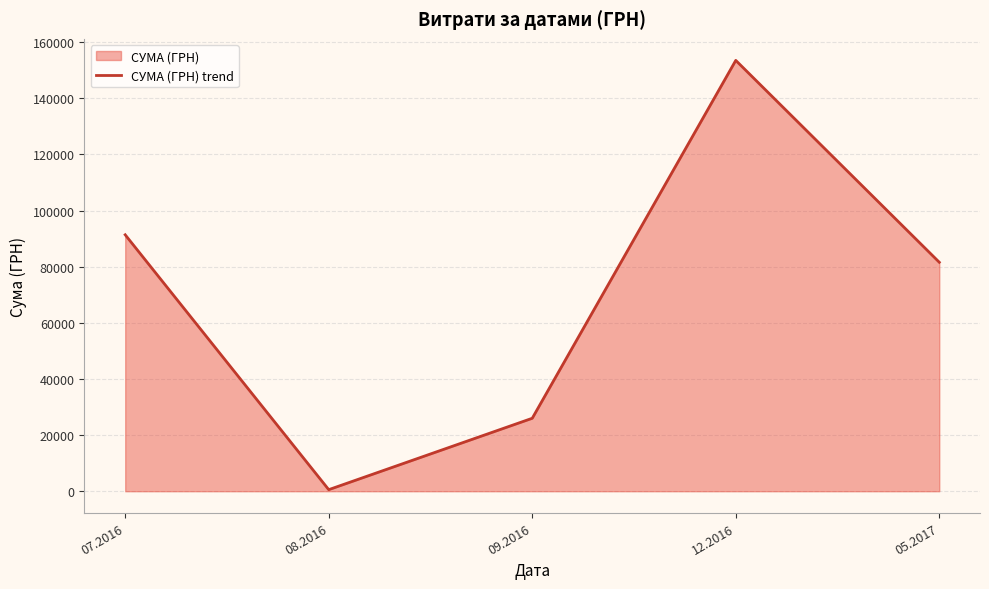

What is the difference between the values at 08.2016 and 07.2016?

90819.8